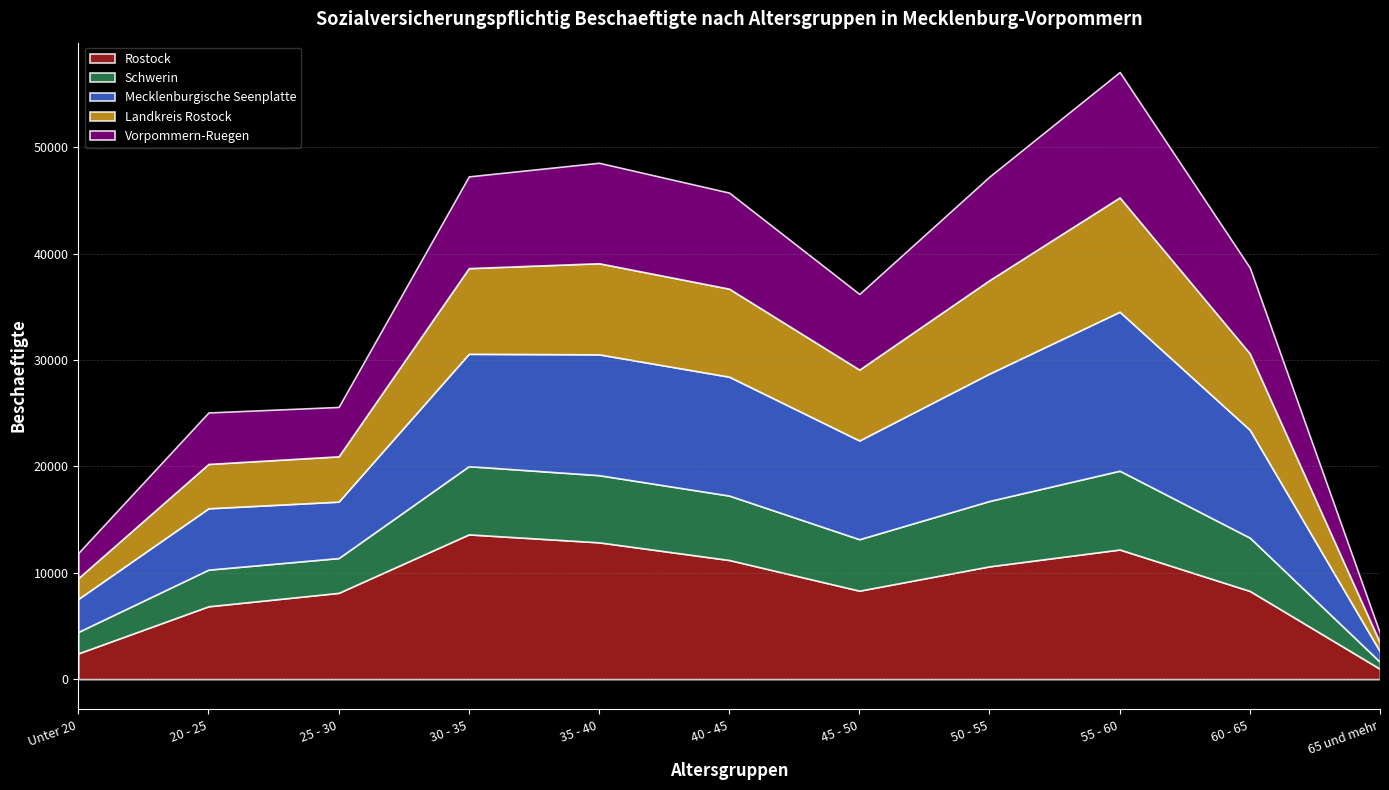

How many times do Landkreis Rostock and Schwerin cross each other?

1